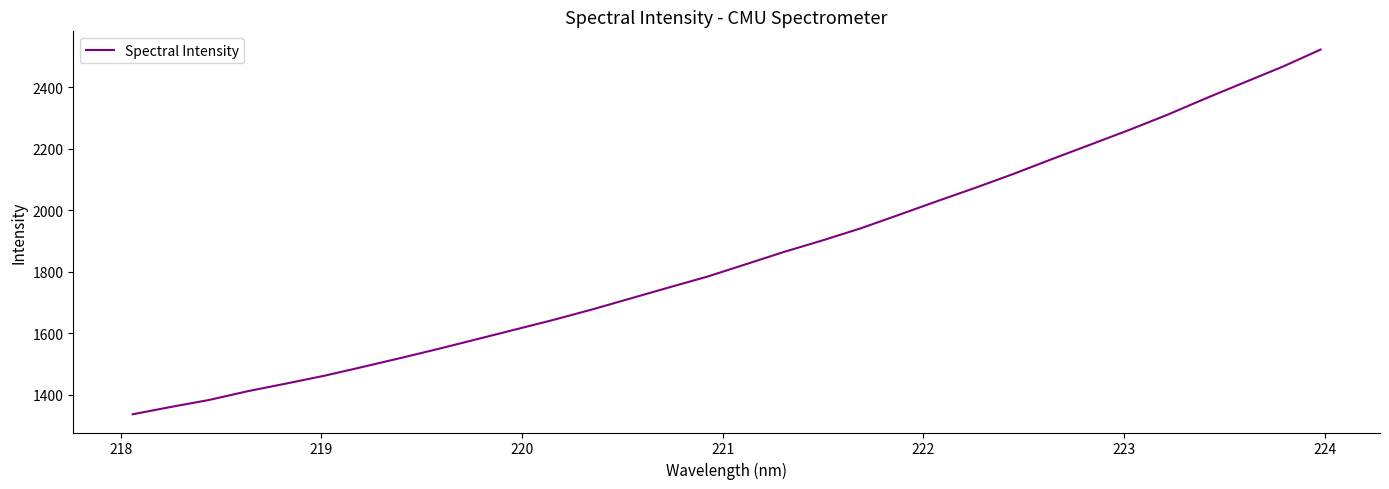

What is the difference between the maximum and minimum values?

1185.0